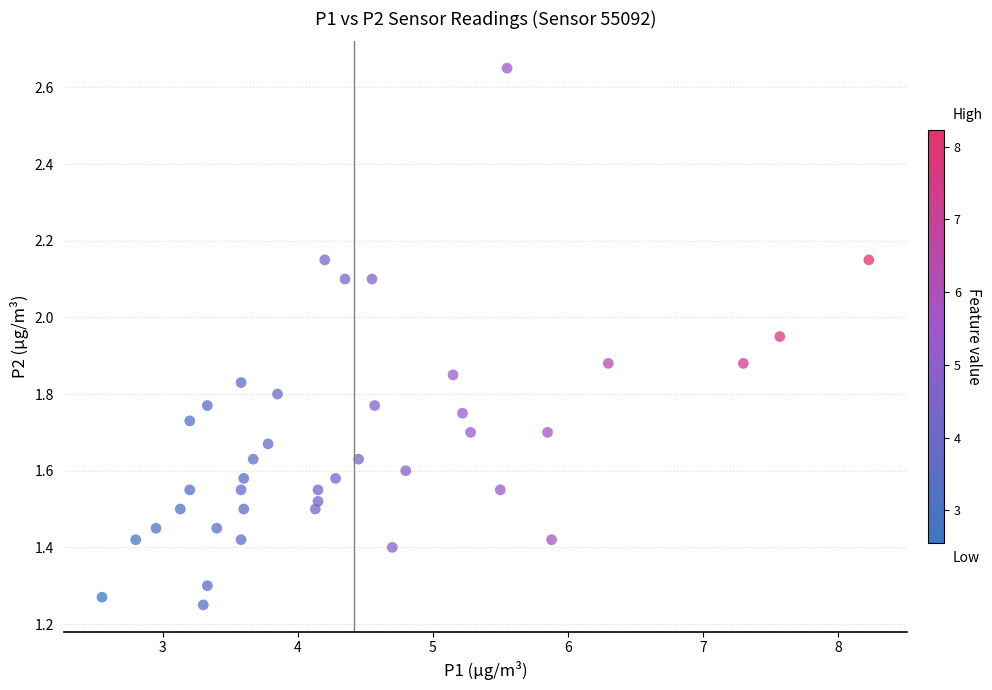

What is the range of X values (max minus min)?

5.7